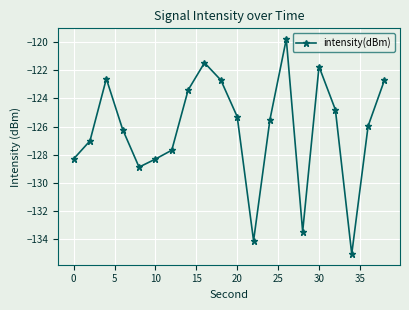

How many points are lower than both their immediate neighbors (excluding endpoints)?

4